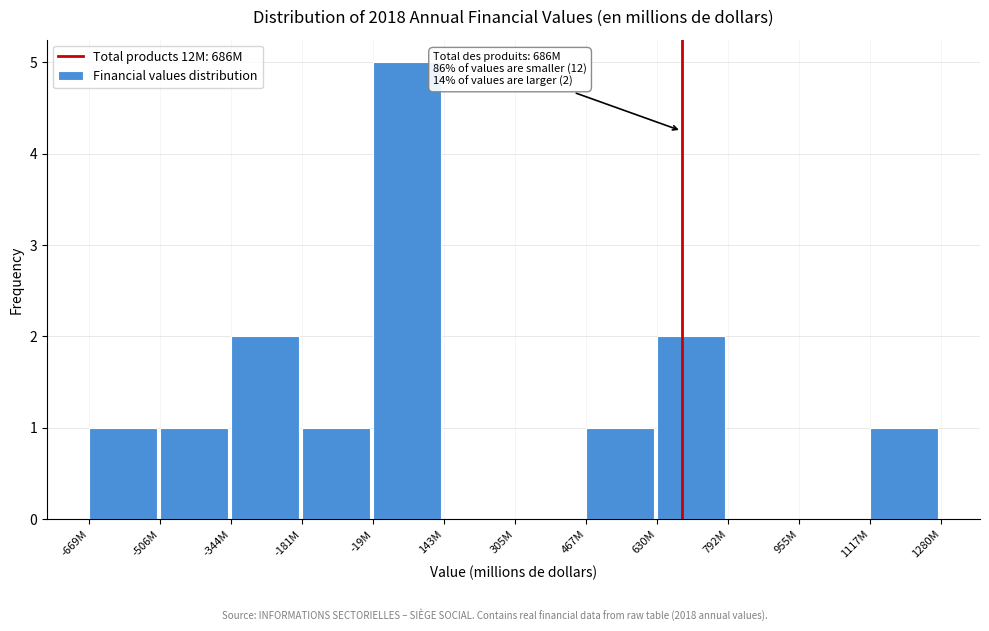

Reading left to right, extract all data points from this chart.

-669M=1	-506M=1	-344M=2	-181M=1	-19M=5	143M=0	305M=0	467M=1	630M=2	792M=0	955M=0	1117M=1